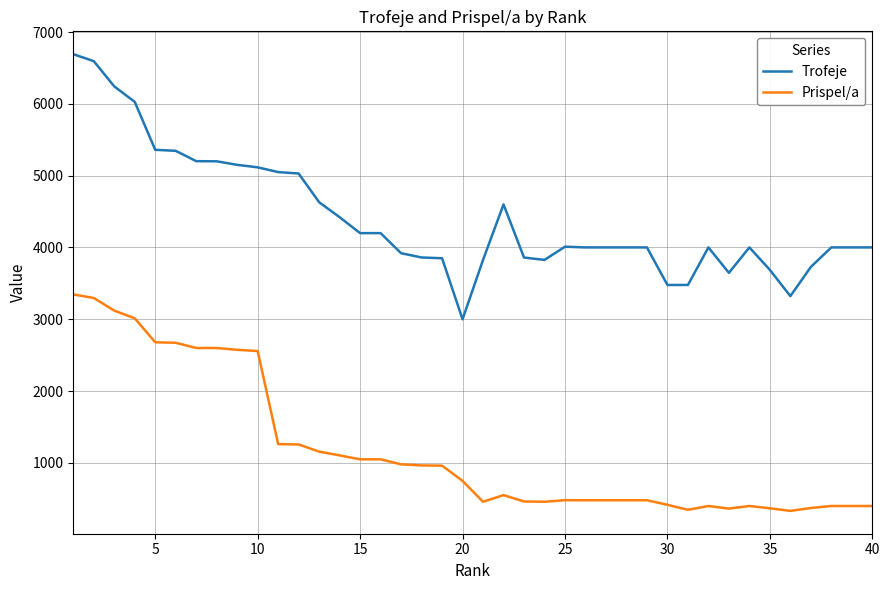

True or false: Trofeje and Prispel/a cross at least once.

False